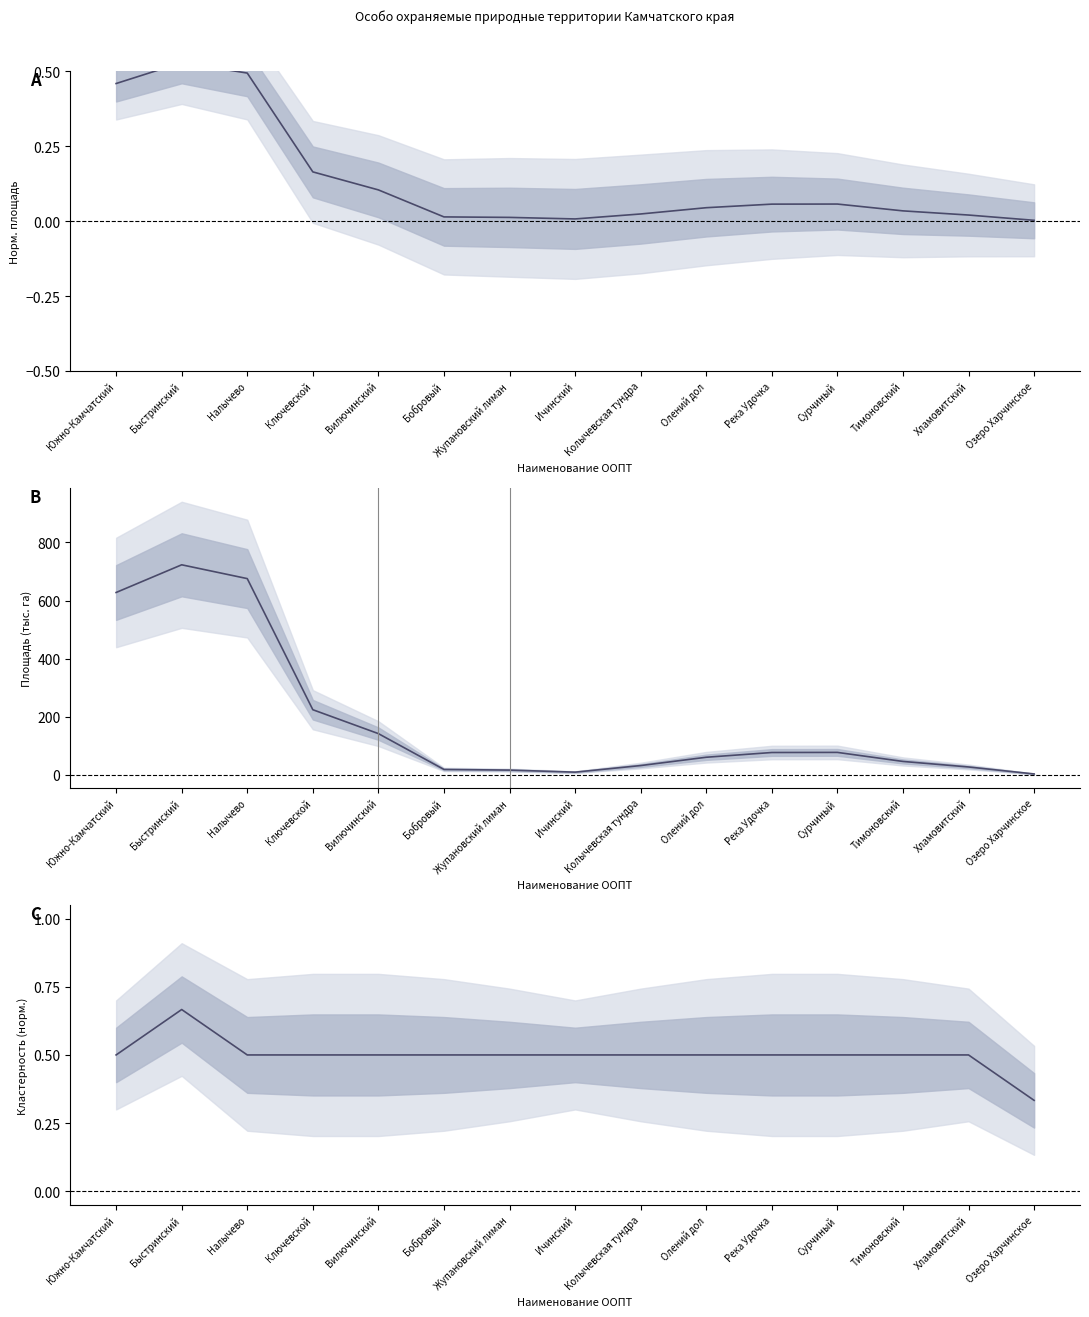

What is the total value across all series at Налычево?

676.3